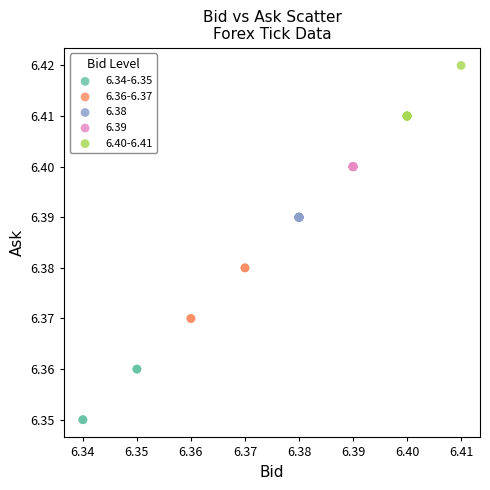

Which series reaches the maximum Y coordinate?

6.40-6.41